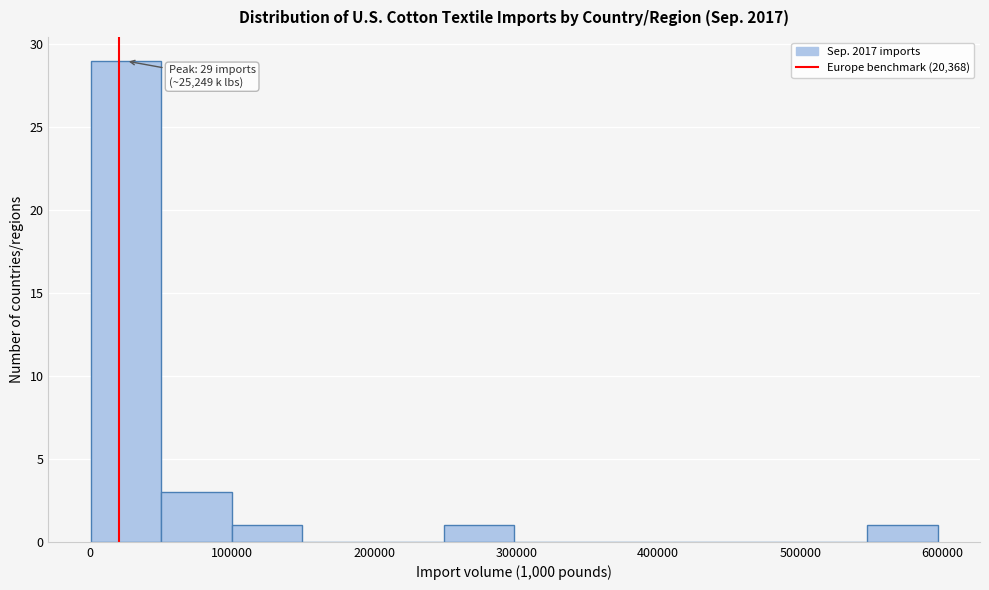

Which range on the x-axis has the tallest bar?

0 to 50000